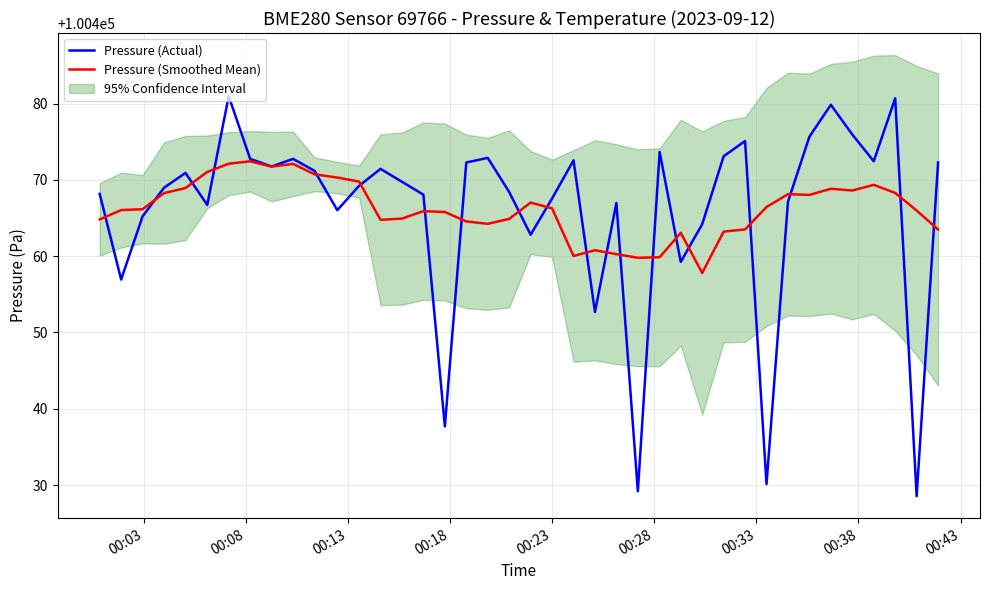

Rank the series by their maximum value, from lowest to highest.

Pressure (Smoothed Mean), Pressure (Actual)